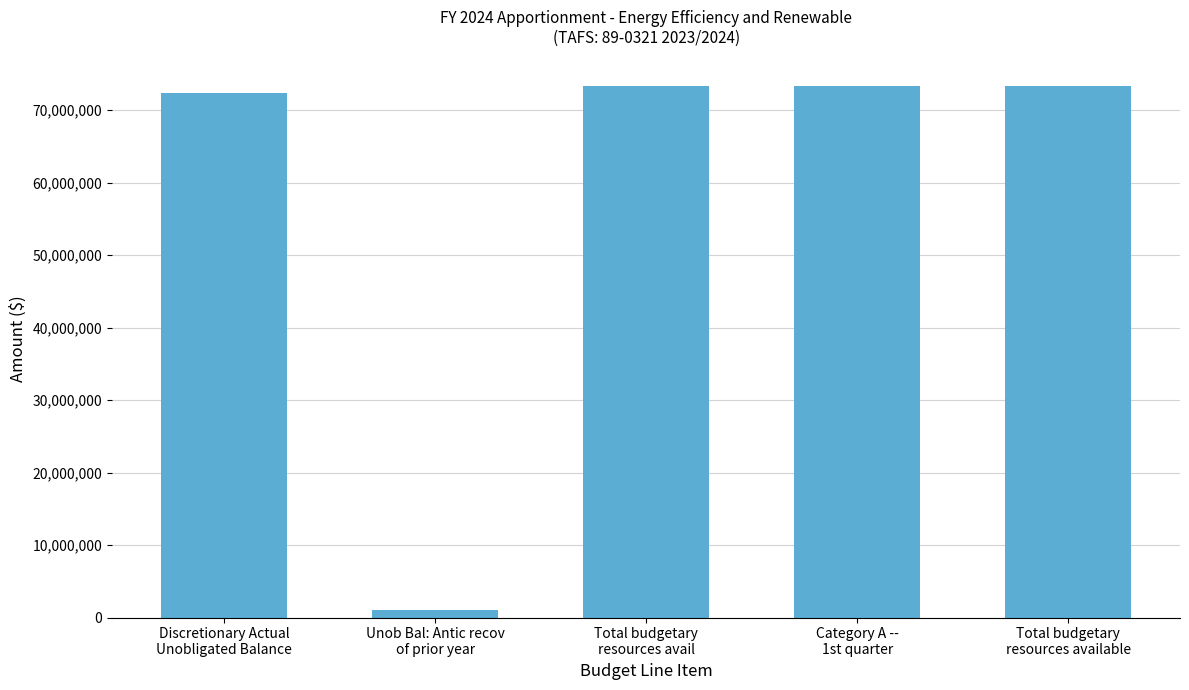

Is it true that the value at Discretionary Actual
Unobligated Balance is 29061918?

False